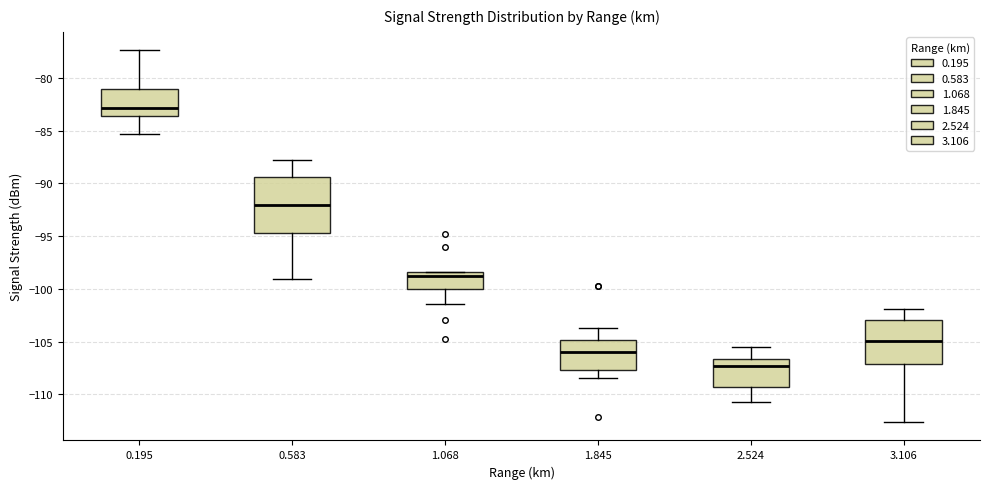

Which box is the tallest, from its lower edge to its upper edge?

0.583